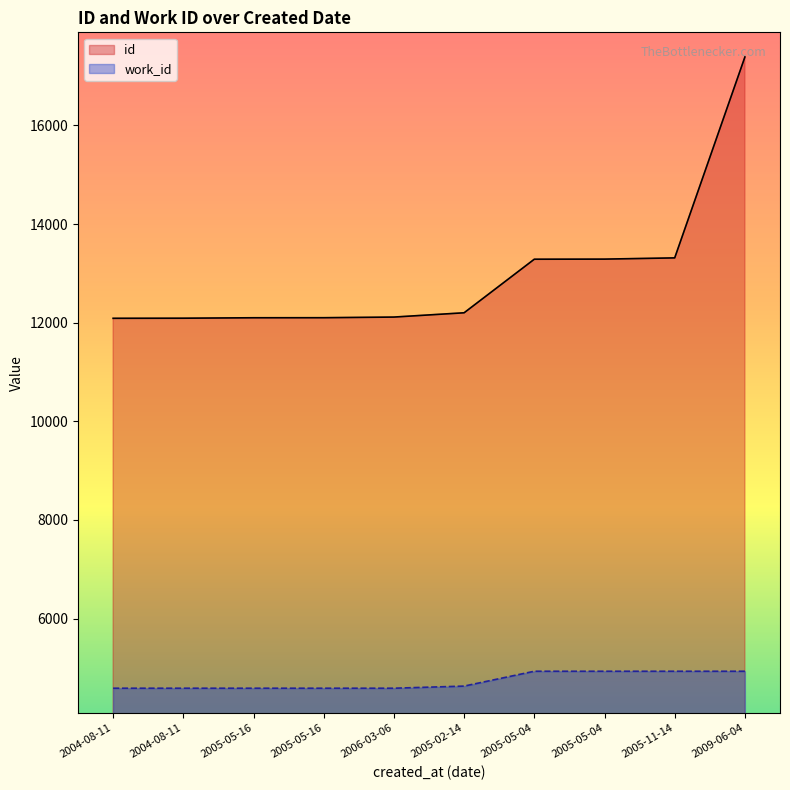

Is it true that id equals 19310 at 2005-11-14?

False